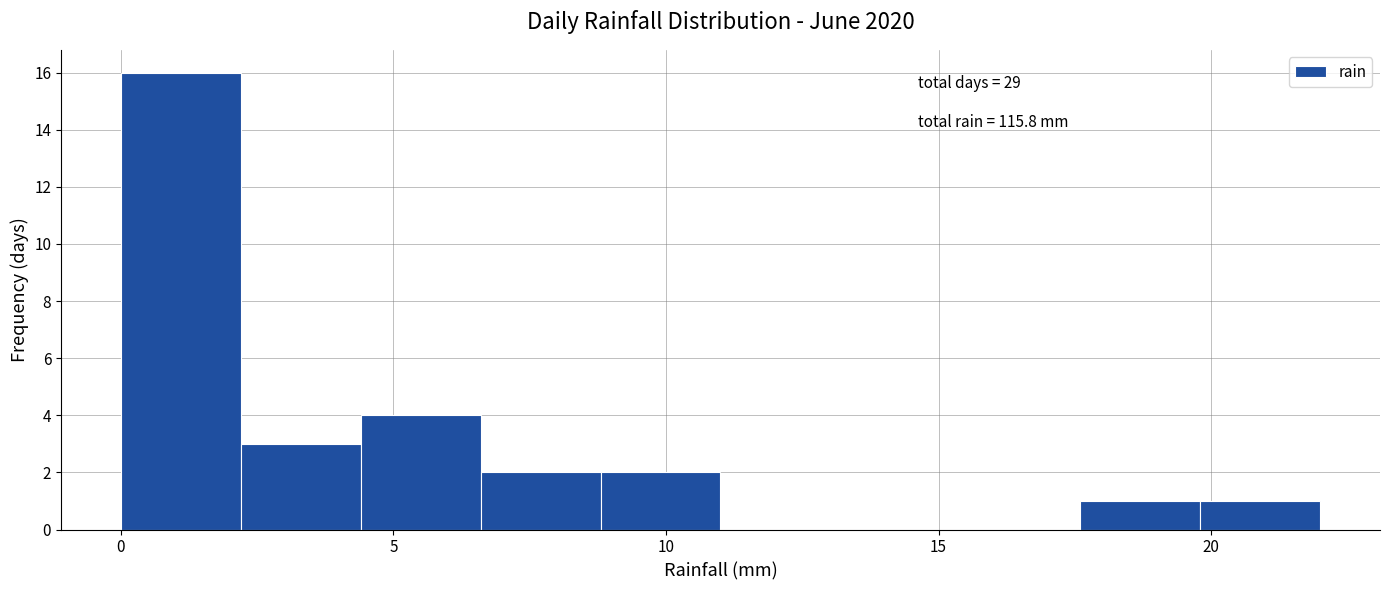

Over which range of the x-axis is the bar tallest?

0.0 to 2.2